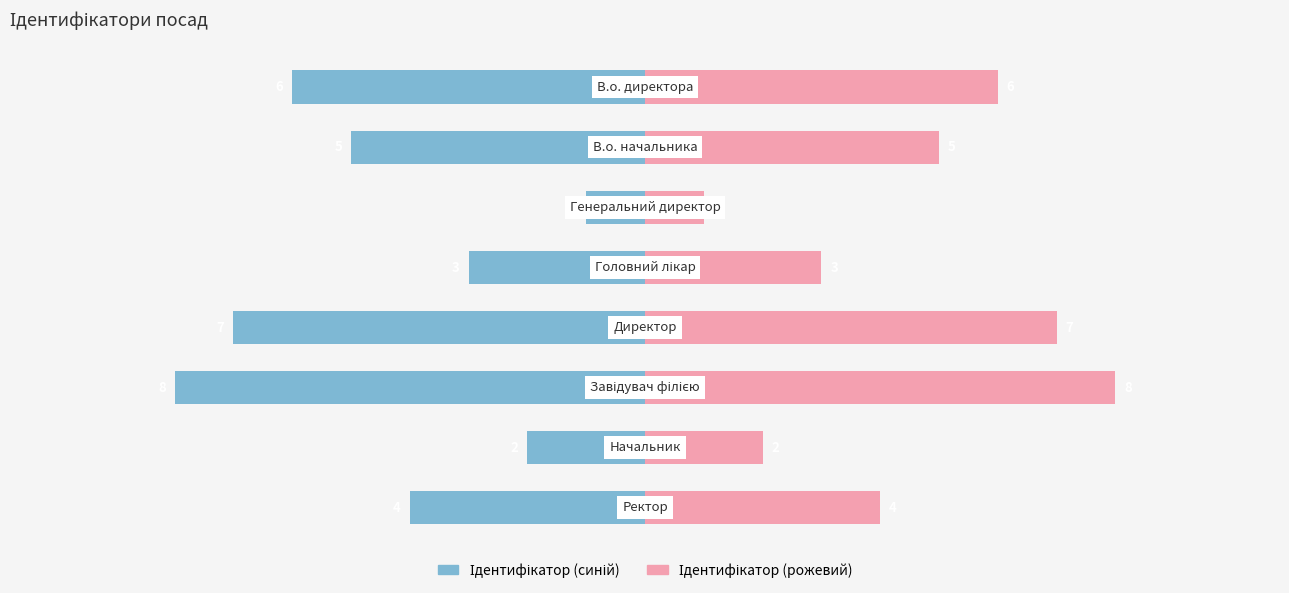

The value of Ідентифікатор (синій) at 2.5 is -2. True or false?

True